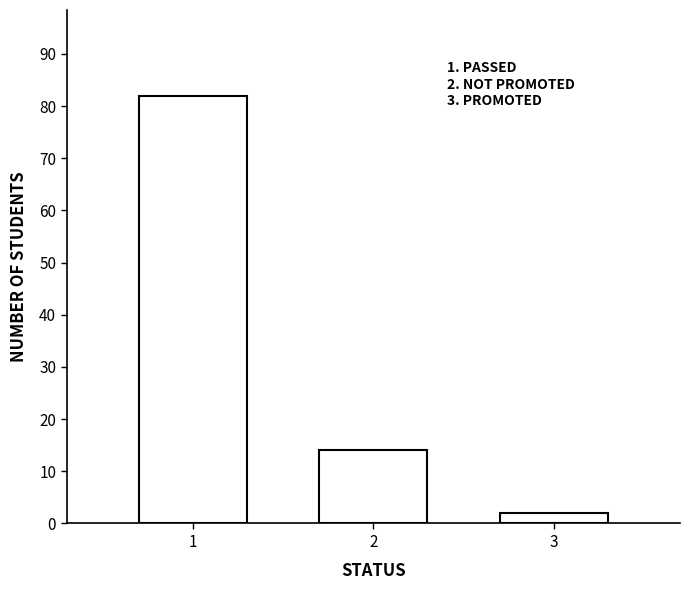

Rank the categories by value from lowest to highest.

3, 2, 1